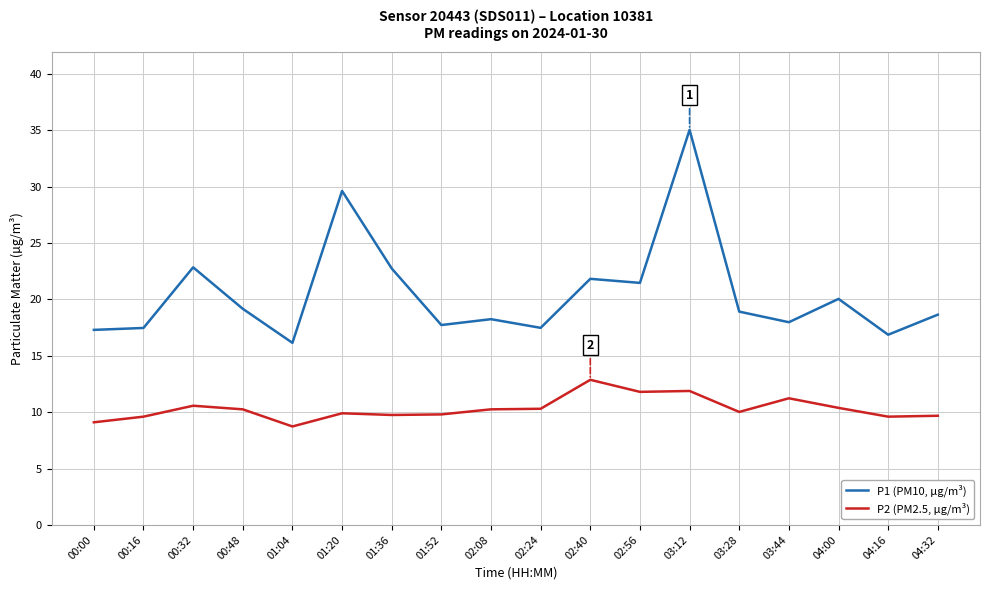

What position from the right is 04:00?

3